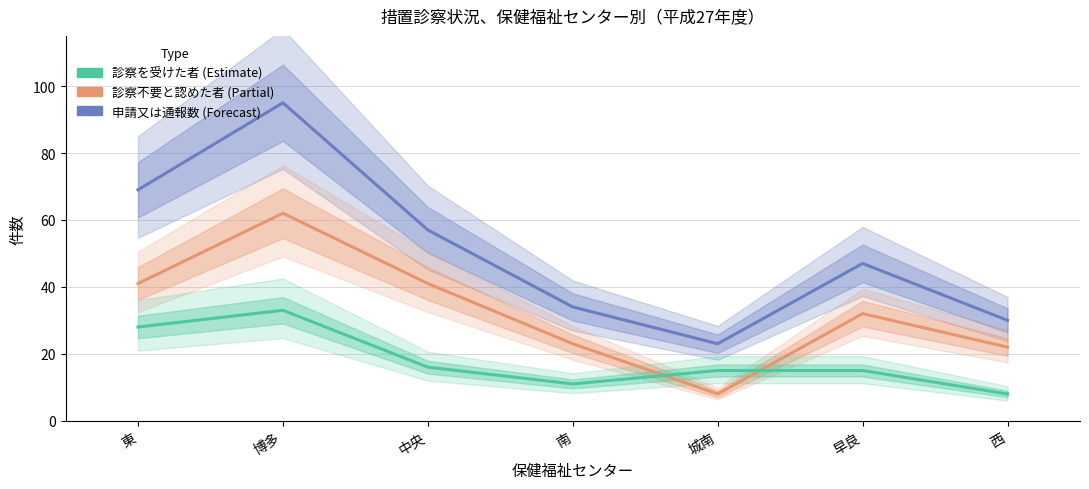

What is the sum of the 診察の必要がないと認めた者 values at 中央 and 西?

63